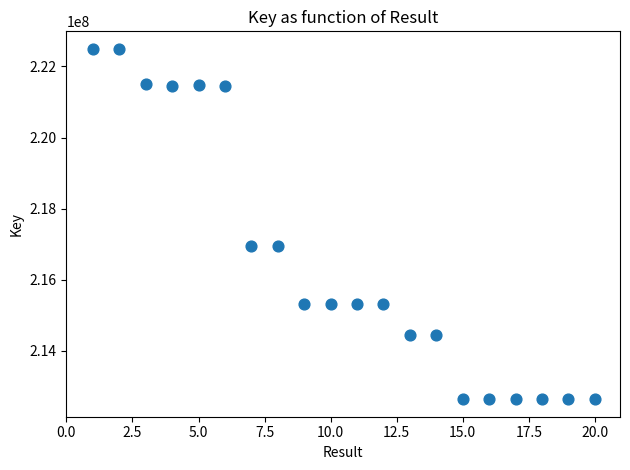

What is the range of X values (max minus min)?

19